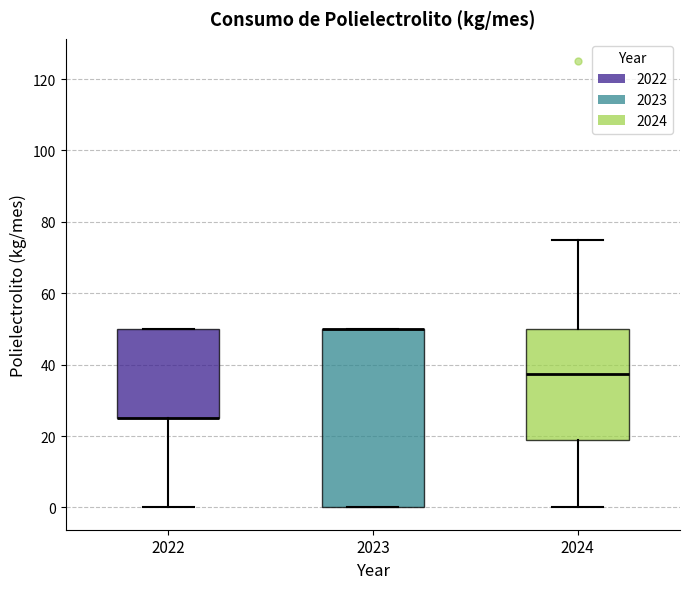

Where does the lower whisker of the box at x = 2022 end on the y-axis? The values are not printed on the chart, so give them approximately, as read against the axis.

0